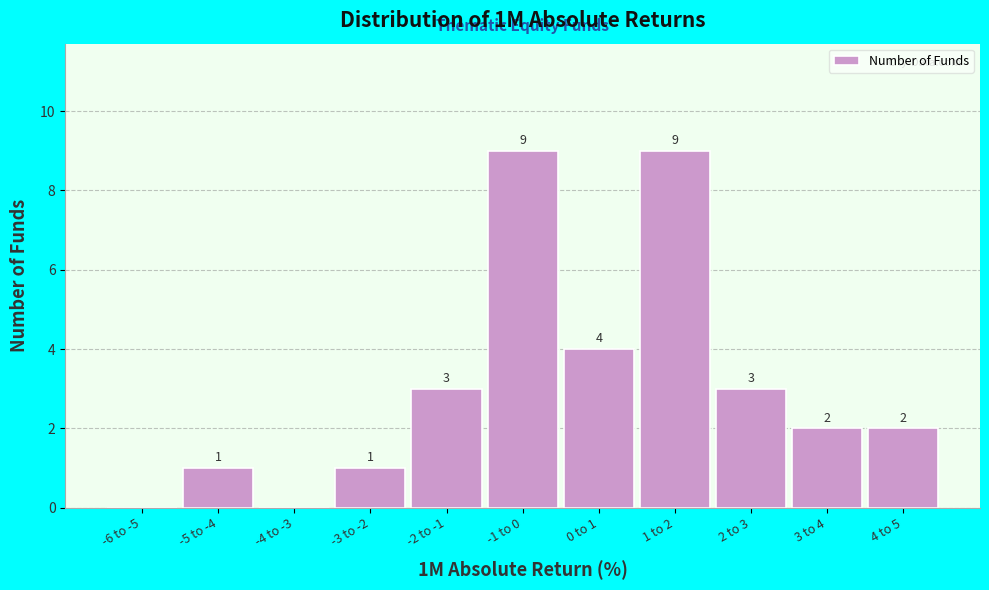

Reading left to right, extract all data points from this chart.

-6 to -5=0	-5 to -4=1	-4 to -3=0	-3 to -2=1	-2 to -1=3	-1 to 0=9	0 to 1=4	1 to 2=9	2 to 3=3	3 to 4=2	4 to 5=2